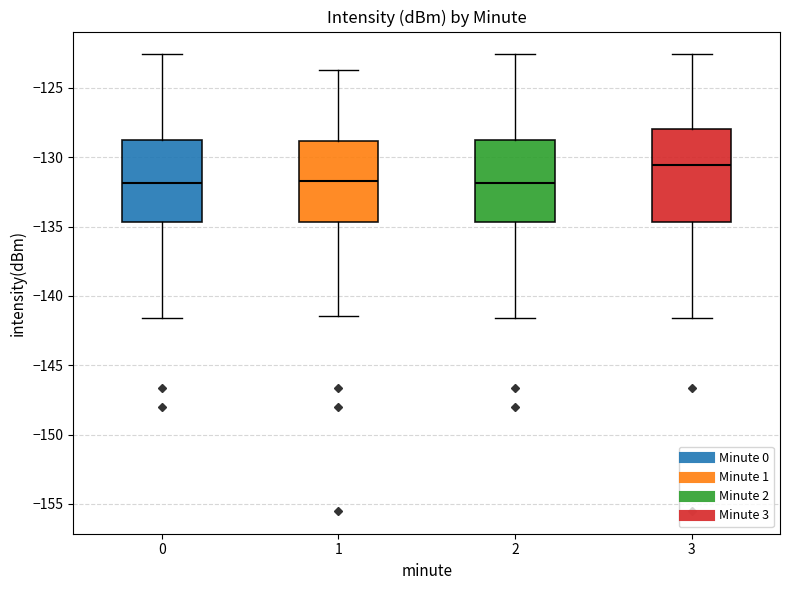

Reading left to right, transcribe this box plot: for each box, give where its median line is, the range the box spans, and where its two whiskers end, as read against the y-axis. The values are not printed on the chart, so give them approximately, as read against the axis.

0: median -132.0, box -134.5 to -128.5, whiskers -141.5 to -122.5
1: median -131.5, box -134.5 to -129.0, whiskers -141.5 to -123.5
2: median -132.0, box -134.5 to -128.5, whiskers -141.5 to -122.5
3: median -130.5, box -134.5 to -128.0, whiskers -141.5 to -122.5